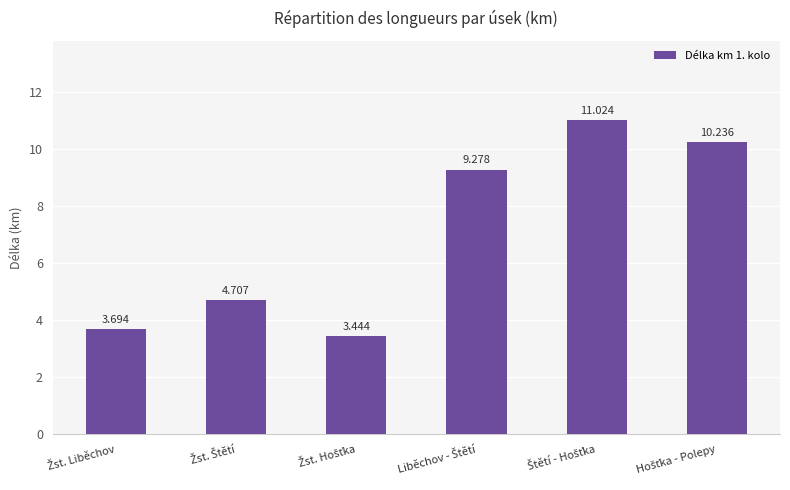

What is the value of the 2nd bar from the left?

4.7